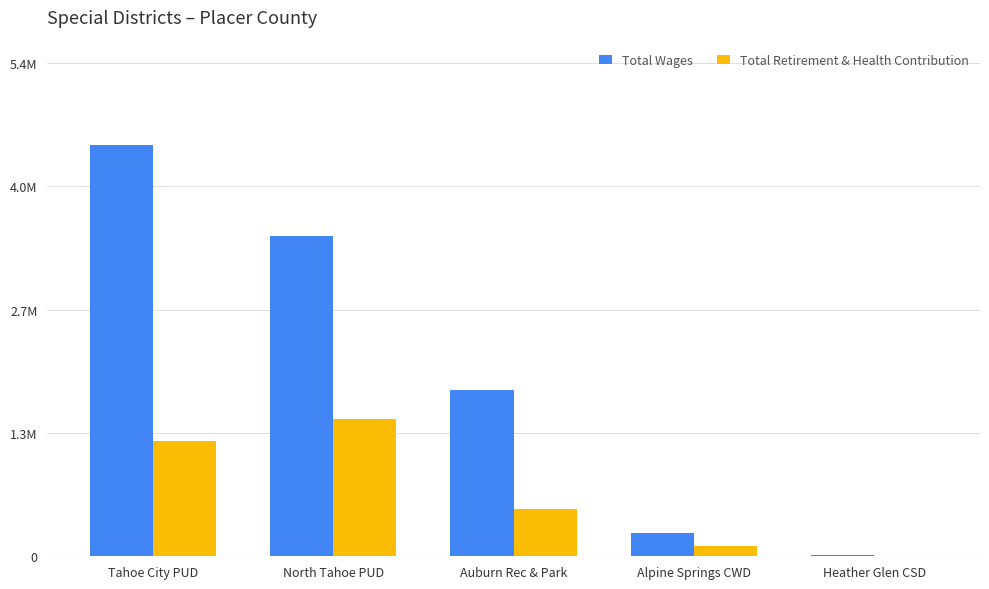

Reading right to left, extract all data points from this chart.

Total Wages: Heather Glen CSD=11574	Alpine Springs CWD=252580	Auburn Rec & Park=1814821	North Tahoe PUD=3493864	Tahoe City PUD=4491266
Total Retirement & Health Contribution: Heather Glen CSD=0	Alpine Springs CWD=114661	Auburn Rec & Park=512732	North Tahoe PUD=1504854	Tahoe City PUD=1254183